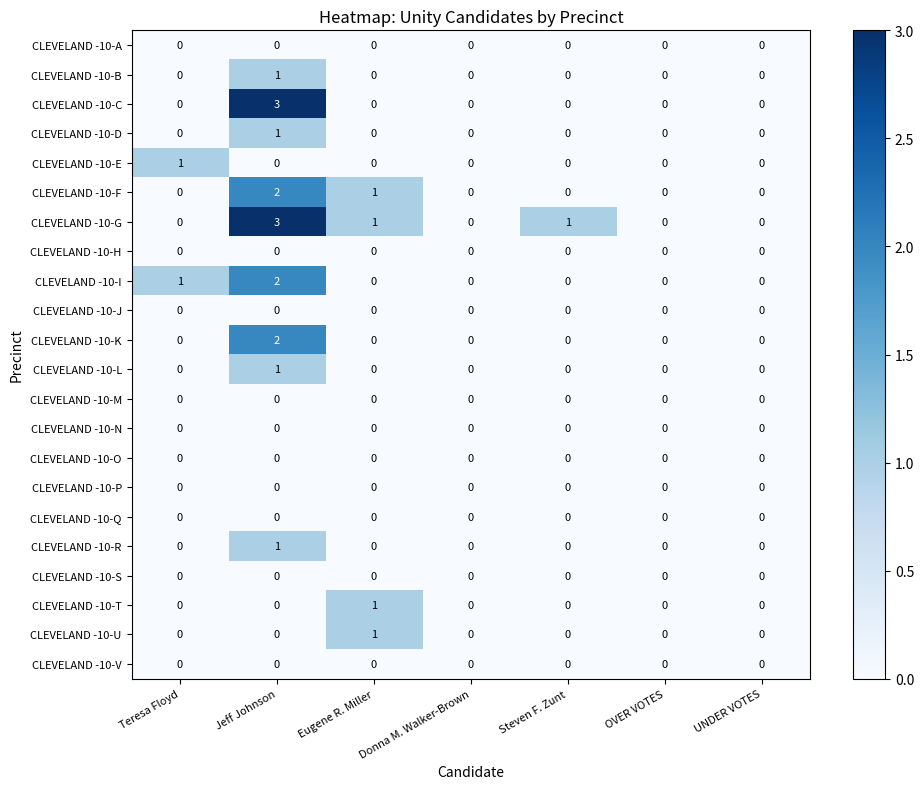

What is the greatest value displayed?

3